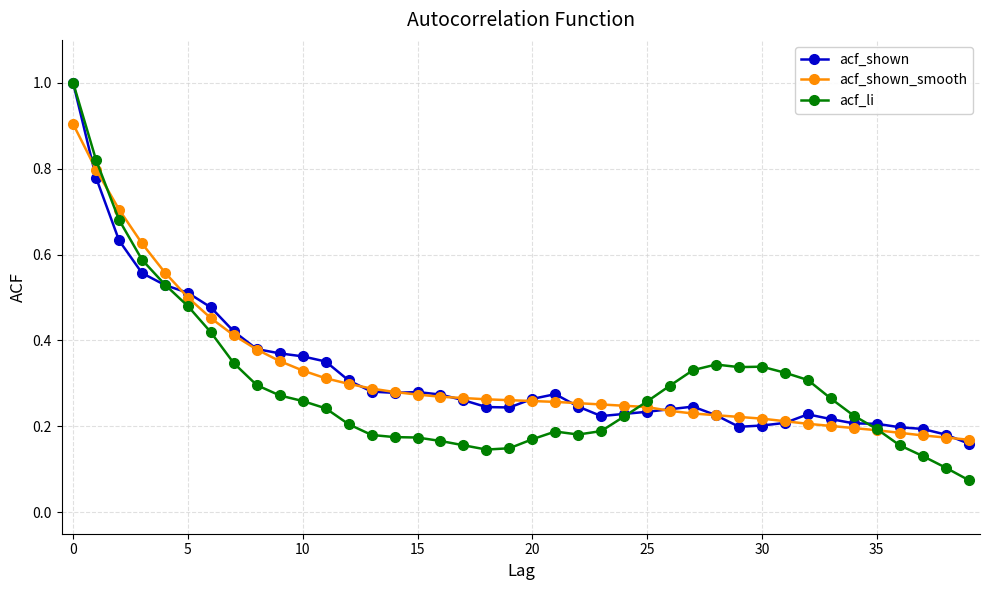

What is the sum of all acf_li values?

11.9